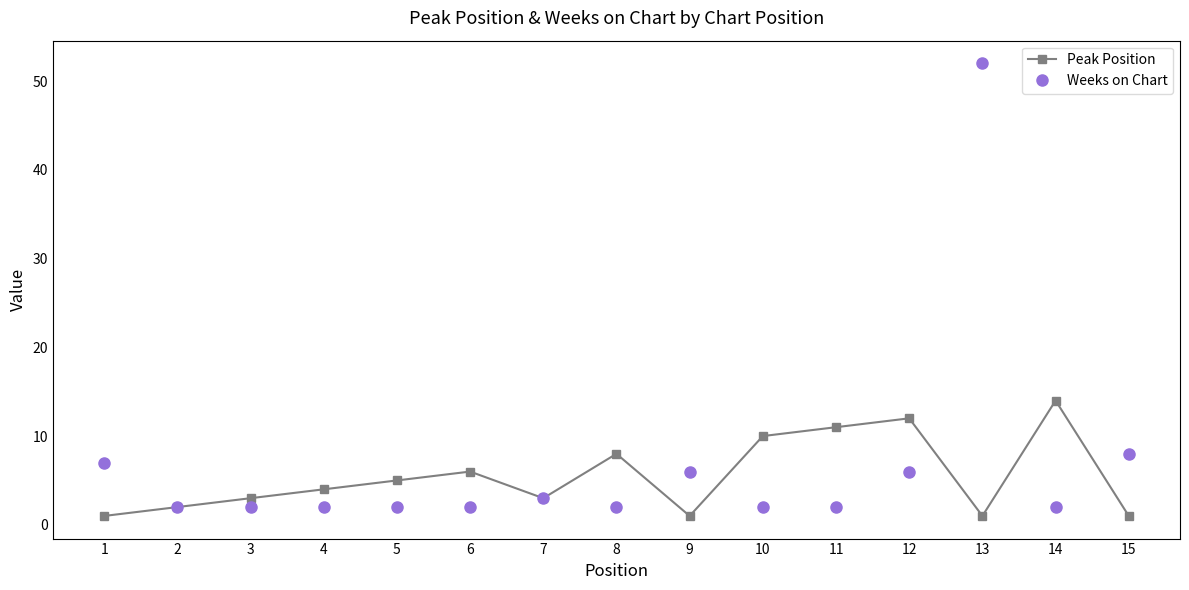

At 11, list the series in order from smallest to largest.

Weeks on Chart, Peak Position